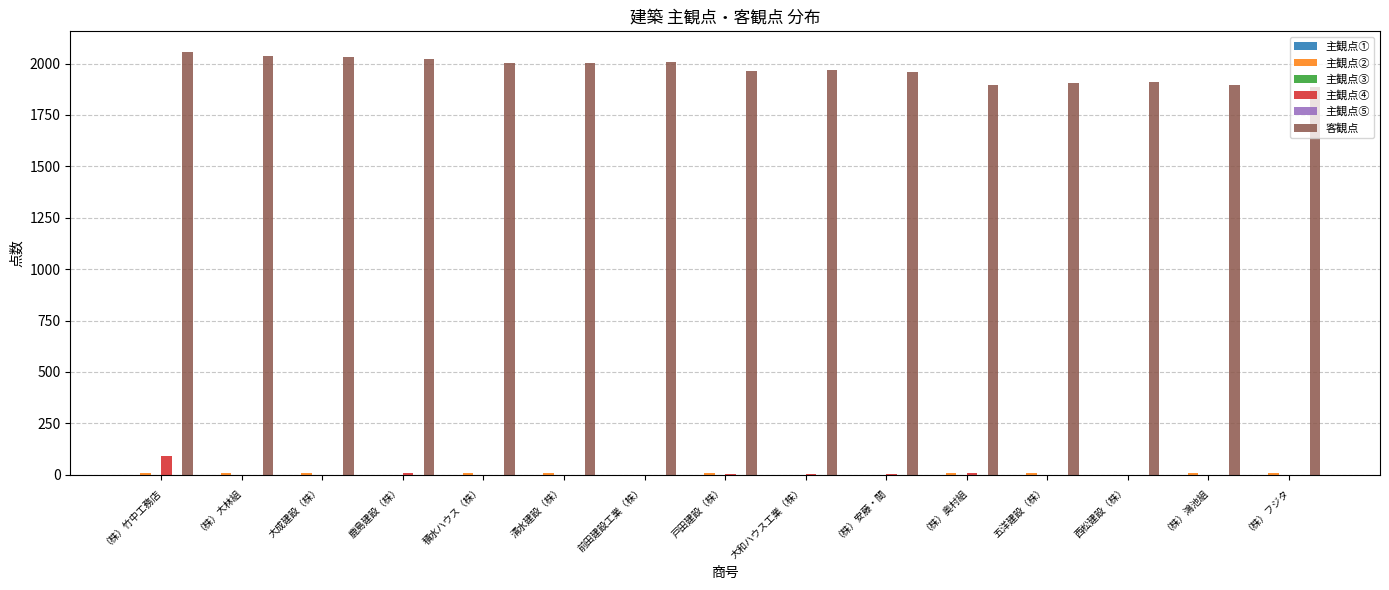

Where does the 客観点 series first go above 1969?

（株）竹中工務店